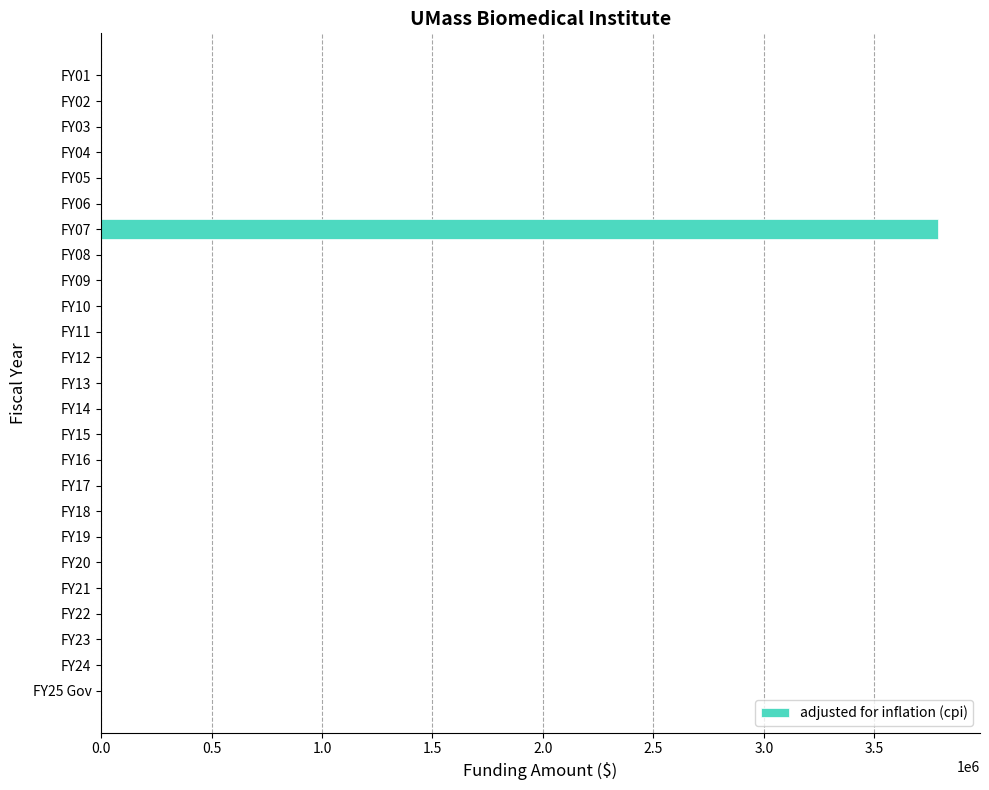

Is it true that the value at FY05 is 1706618?

False